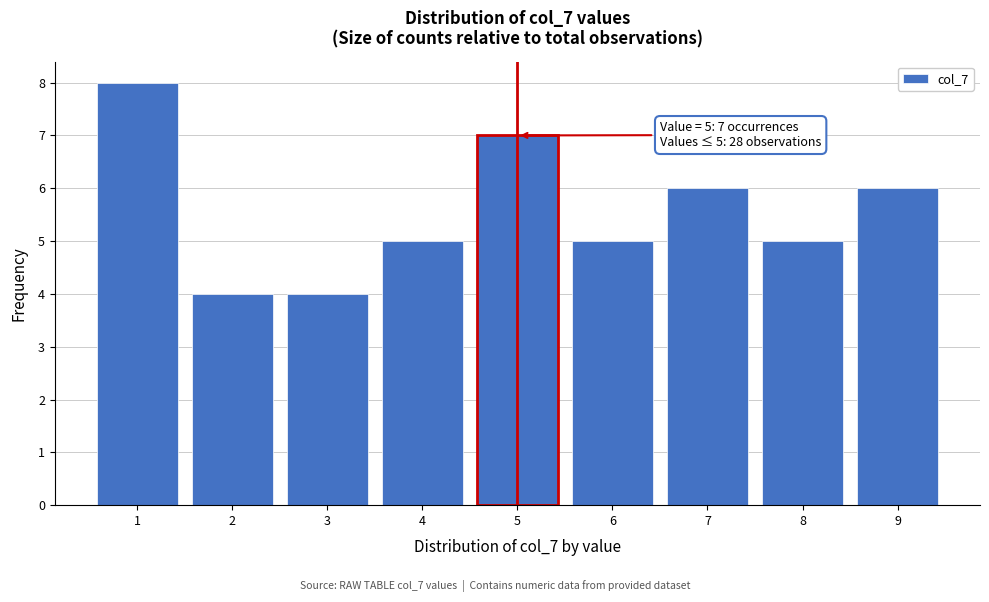

Which range on the x-axis has the tallest bar?

0.5 to 1.5